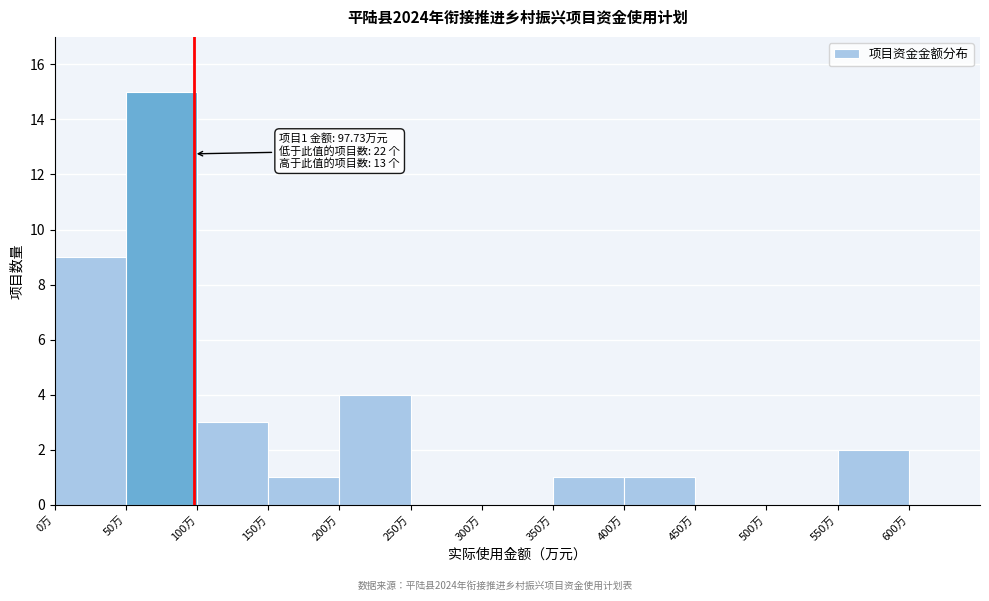

Over which range of the x-axis is the bar tallest?

50 to 100